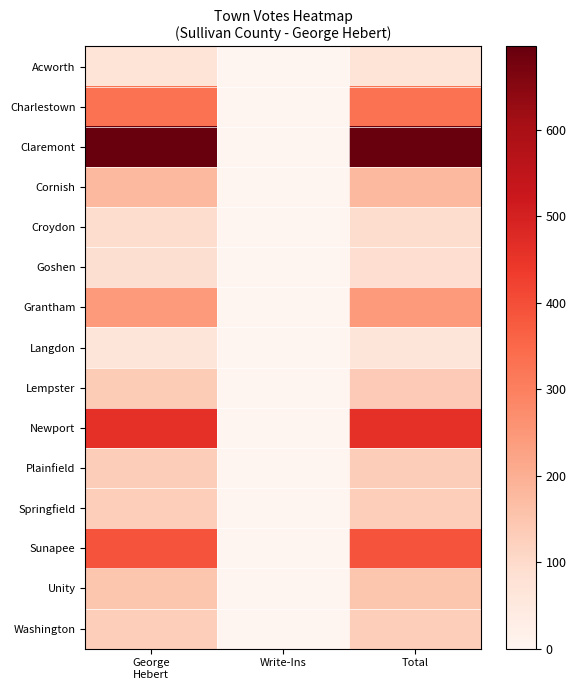

Rank the series by their maximum value, from highest to lowest.

Claremont, Newport, Sunapee, Charlestown, Grantham, Cornish, Unity, Lempster, Plainfield, Springfield, Washington, Croydon, Goshen, Acworth, Langdon